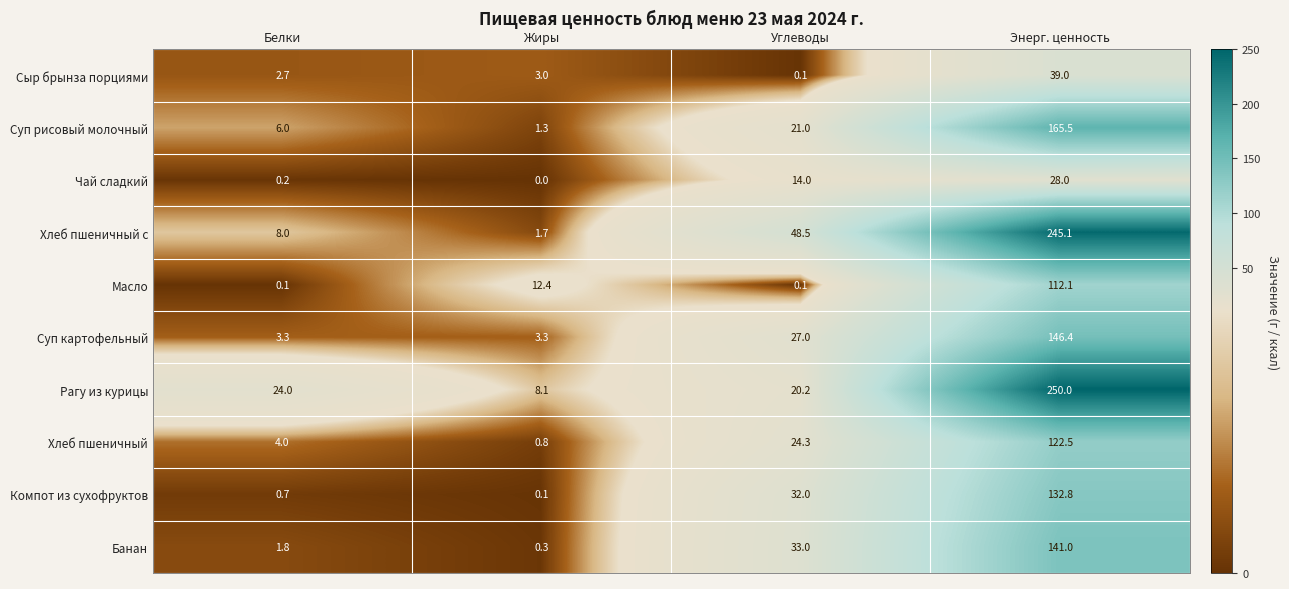

The Хлеб пшеничный series shows 0.8 at Жиры. True or false?

True